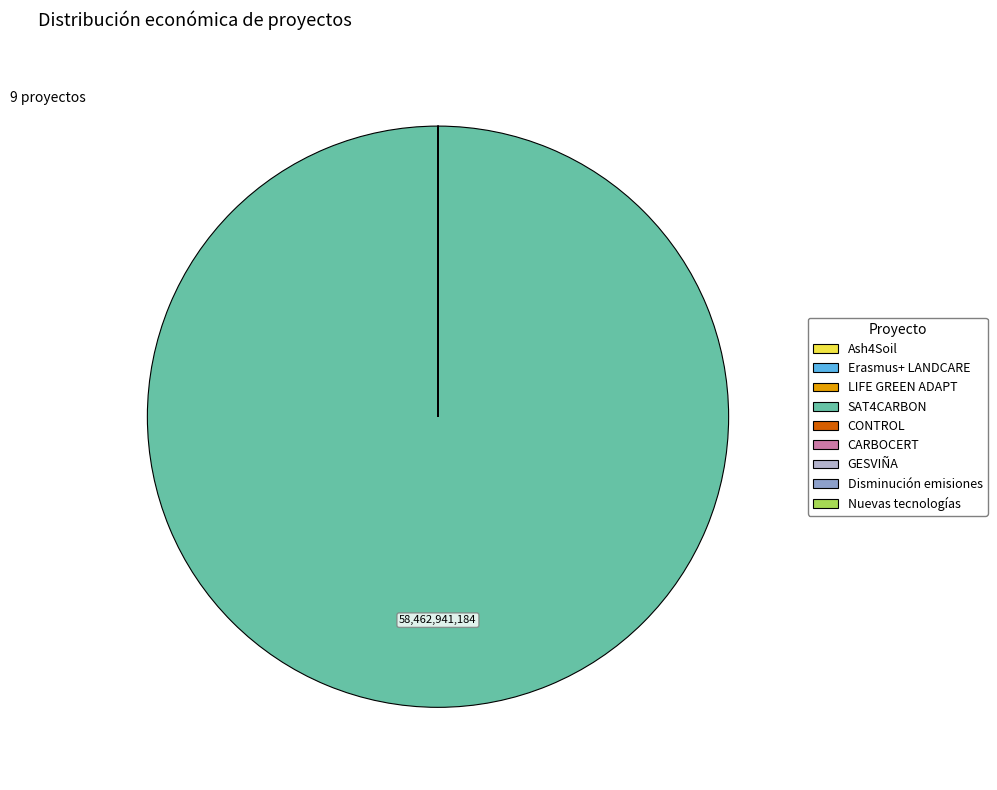

Which slice is the largest?

SAT4CARBON